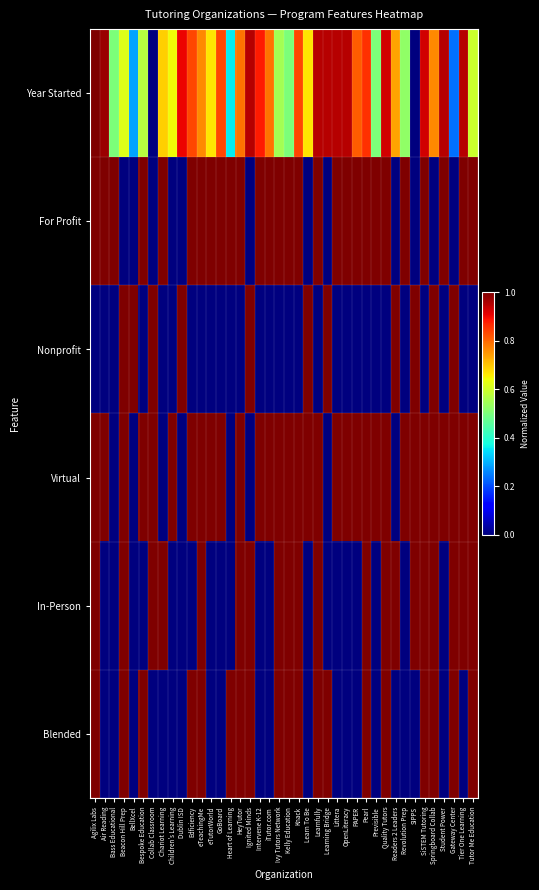

Reading left to right, transcribe all the data shown in this chart.

Year Started: Agilix Labs=1.0	Air Reading=1.0	Bass Educational=0.5	Beacon Hill Prep=0.6	BellXcel=0.3	Bespoke Education=0.6	Collab Classroom=0.0	Chariot Learning=0.7	Children's Learning=0.6	Dublin ISD=0.9	Edficiency=0.8	eTeachingMe=0.8	eTutorWorld=0.7	GoBoard=0.8	Heart of Learning=0.4	HeyTutor=0.8	Ignited Minds=1.0	Intervene K-12=0.9	iTutor.com=0.8	Ivy Tutors Network=0.5	Kelly Education=0.5	Knack=0.8	Learn To Be=0.7	Learnfully=1.0	Learning Bridge=1.0	Littera=1.0	OpenLiteracy=1.0	PAPER=0.8	Pearl=0.9	Previsible=0.5	Quality Tutors=0.9	Readers 2 Leaders=0.7	Revolution Prep=0.5	SIPPS=0.0	SiSTEM Tutoring=0.9	Springboard Collab=0.8	Student Power=1.0	Gateway Center=0.2	Tier One Learning=1.0	Tutor Me Education=0.6
For Profit: Agilix Labs=1.0	Air Reading=1.0	Bass Educational=1.0	Beacon Hill Prep=0.0	BellXcel=0.0	Bespoke Education=1.0	Collab Classroom=0.0	Chariot Learning=1.0	Children's Learning=0.0	Dublin ISD=0.0	Edficiency=1.0	eTeachingMe=1.0	eTutorWorld=1.0	GoBoard=1.0	Heart of Learning=1.0	HeyTutor=1.0	Ignited Minds=0.0	Intervene K-12=1.0	iTutor.com=1.0	Ivy Tutors Network=1.0	Kelly Education=1.0	Knack=1.0	Learn To Be=0.0	Learnfully=1.0	Learning Bridge=0.0	Littera=1.0	OpenLiteracy=1.0	PAPER=1.0	Pearl=1.0	Previsible=1.0	Quality Tutors=1.0	Readers 2 Leaders=0.0	Revolution Prep=1.0	SIPPS=0.0	SiSTEM Tutoring=1.0	Springboard Collab=0.0	Student Power=1.0	Gateway Center=0.0	Tier One Learning=1.0	Tutor Me Education=1.0
Nonprofit: Agilix Labs=0.0	Air Reading=0.0	Bass Educational=0.0	Beacon Hill Prep=1.0	BellXcel=1.0	Bespoke Education=0.0	Collab Classroom=1.0	Chariot Learning=0.0	Children's Learning=0.0	Dublin ISD=1.0	Edficiency=0.0	eTeachingMe=0.0	eTutorWorld=0.0	GoBoard=0.0	Heart of Learning=0.0	HeyTutor=0.0	Ignited Minds=1.0	Intervene K-12=0.0	iTutor.com=0.0	Ivy Tutors Network=0.0	Kelly Education=0.0	Knack=0.0	Learn To Be=1.0	Learnfully=0.0	Learning Bridge=1.0	Littera=0.0	OpenLiteracy=0.0	PAPER=0.0	Pearl=0.0	Previsible=0.0	Quality Tutors=0.0	Readers 2 Leaders=1.0	Revolution Prep=0.0	SIPPS=1.0	SiSTEM Tutoring=0.0	Springboard Collab=1.0	Student Power=0.0	Gateway Center=1.0	Tier One Learning=0.0	Tutor Me Education=0.0
Virtual: Agilix Labs=1.0	Air Reading=1.0	Bass Educational=0.0	Beacon Hill Prep=1.0	BellXcel=0.0	Bespoke Education=1.0	Collab Classroom=1.0	Chariot Learning=0.0	Children's Learning=1.0	Dublin ISD=0.0	Edficiency=1.0	eTeachingMe=1.0	eTutorWorld=1.0	GoBoard=1.0	Heart of Learning=0.0	HeyTutor=1.0	Ignited Minds=0.0	Intervene K-12=1.0	iTutor.com=1.0	Ivy Tutors Network=1.0	Kelly Education=1.0	Knack=1.0	Learn To Be=1.0	Learnfully=1.0	Learning Bridge=0.0	Littera=1.0	OpenLiteracy=1.0	PAPER=1.0	Pearl=1.0	Previsible=1.0	Quality Tutors=1.0	Readers 2 Leaders=0.0	Revolution Prep=1.0	SIPPS=1.0	SiSTEM Tutoring=1.0	Springboard Collab=1.0	Student Power=1.0	Gateway Center=1.0	Tier One Learning=1.0	Tutor Me Education=1.0
In-Person: Agilix Labs=1.0	Air Reading=0.0	Bass Educational=0.0	Beacon Hill Prep=1.0	BellXcel=0.0	Bespoke Education=0.0	Collab Classroom=1.0	Chariot Learning=1.0	Children's Learning=0.0	Dublin ISD=0.0	Edficiency=0.0	eTeachingMe=1.0	eTutorWorld=0.0	GoBoard=0.0	Heart of Learning=0.0	HeyTutor=1.0	Ignited Minds=1.0	Intervene K-12=0.0	iTutor.com=0.0	Ivy Tutors Network=1.0	Kelly Education=1.0	Knack=1.0	Learn To Be=0.0	Learnfully=1.0	Learning Bridge=0.0	Littera=0.0	OpenLiteracy=0.0	PAPER=0.0	Pearl=1.0	Previsible=0.0	Quality Tutors=1.0	Readers 2 Leaders=1.0	Revolution Prep=0.0	SIPPS=1.0	SiSTEM Tutoring=1.0	Springboard Collab=1.0	Student Power=0.0	Gateway Center=1.0	Tier One Learning=1.0	Tutor Me Education=1.0
Blended: Agilix Labs=1.0	Air Reading=0.0	Bass Educational=0.0	Beacon Hill Prep=1.0	BellXcel=0.0	Bespoke Education=1.0	Collab Classroom=0.0	Chariot Learning=0.0	Children's Learning=0.0	Dublin ISD=0.0	Edficiency=1.0	eTeachingMe=1.0	eTutorWorld=0.0	GoBoard=0.0	Heart of Learning=1.0	HeyTutor=1.0	Ignited Minds=1.0	Intervene K-12=0.0	iTutor.com=0.0	Ivy Tutors Network=1.0	Kelly Education=1.0	Knack=1.0	Learn To Be=0.0	Learnfully=1.0	Learning Bridge=1.0	Littera=0.0	OpenLiteracy=0.0	PAPER=0.0	Pearl=1.0	Previsible=0.0	Quality Tutors=1.0	Readers 2 Leaders=0.0	Revolution Prep=0.0	SIPPS=0.0	SiSTEM Tutoring=1.0	Springboard Collab=1.0	Student Power=0.0	Gateway Center=1.0	Tier One Learning=0.0	Tutor Me Education=1.0